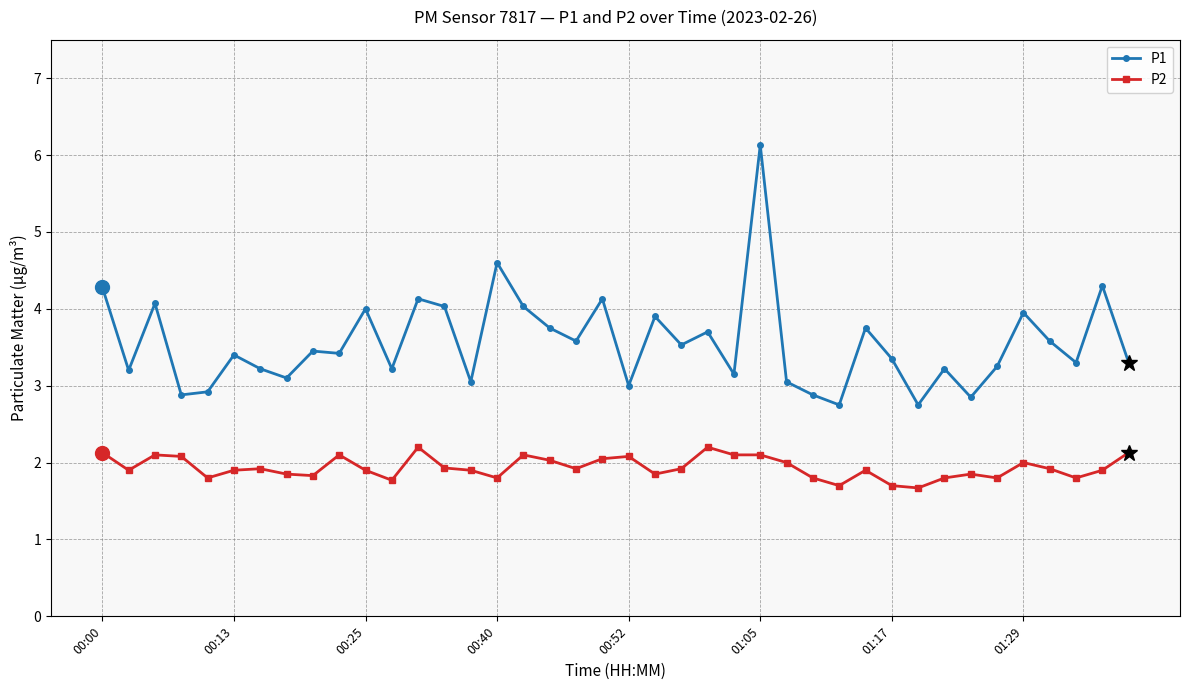

What is the maximum value for P1?

6.1